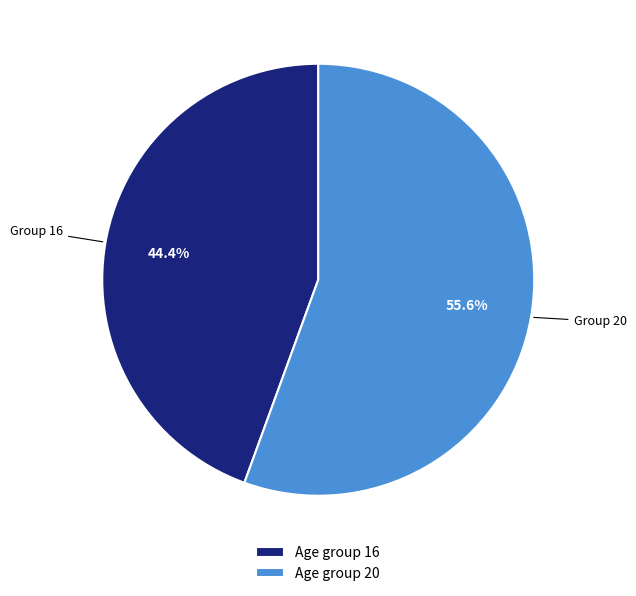

Combined, do Age group 20 and Age group 16 account for over 50%?

Yes